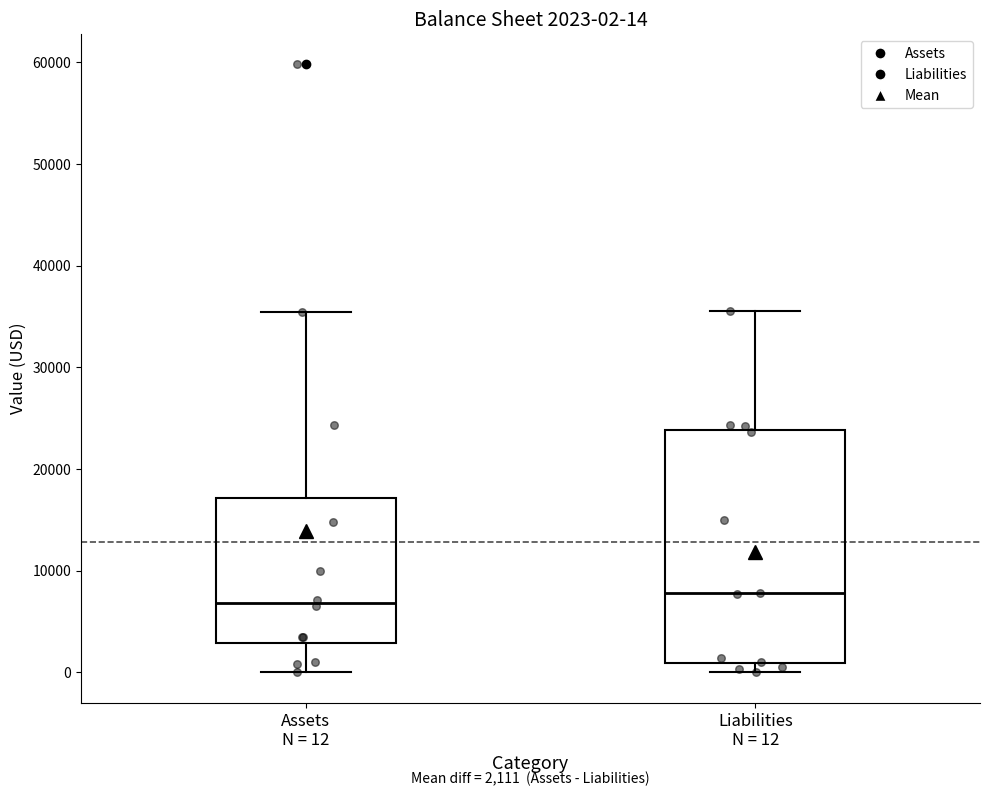

Which box is the tallest, from its lower edge to its upper edge?

Liabilities N = 12